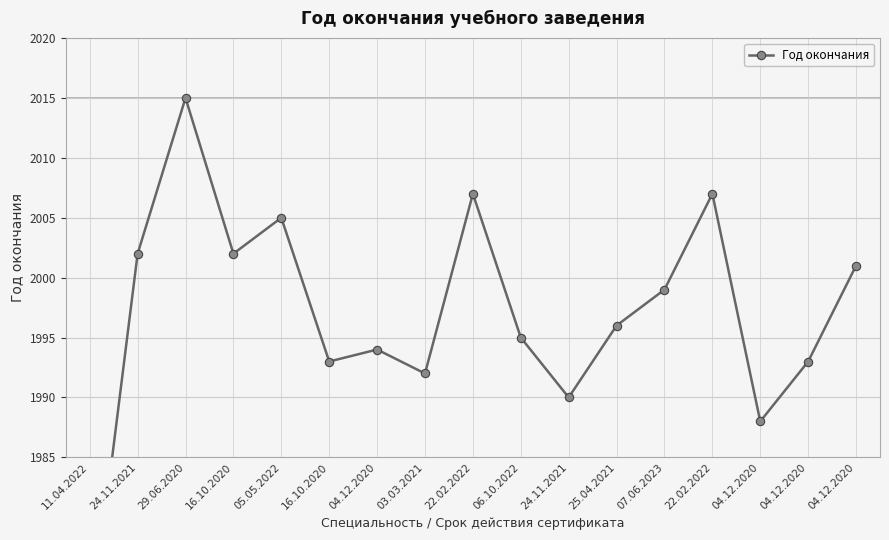

Approximately how many times larger is the value at 24.11.2021 compared to 16.10.2020?

1.0